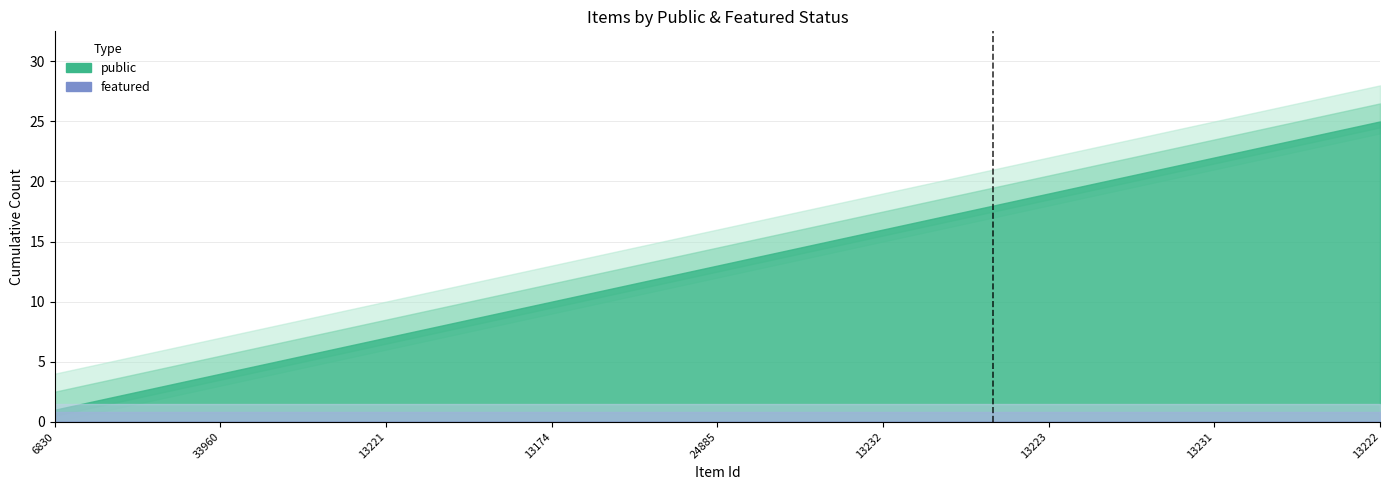

Is the value of public at 6812 greater than the value of featured at 29096?

Yes